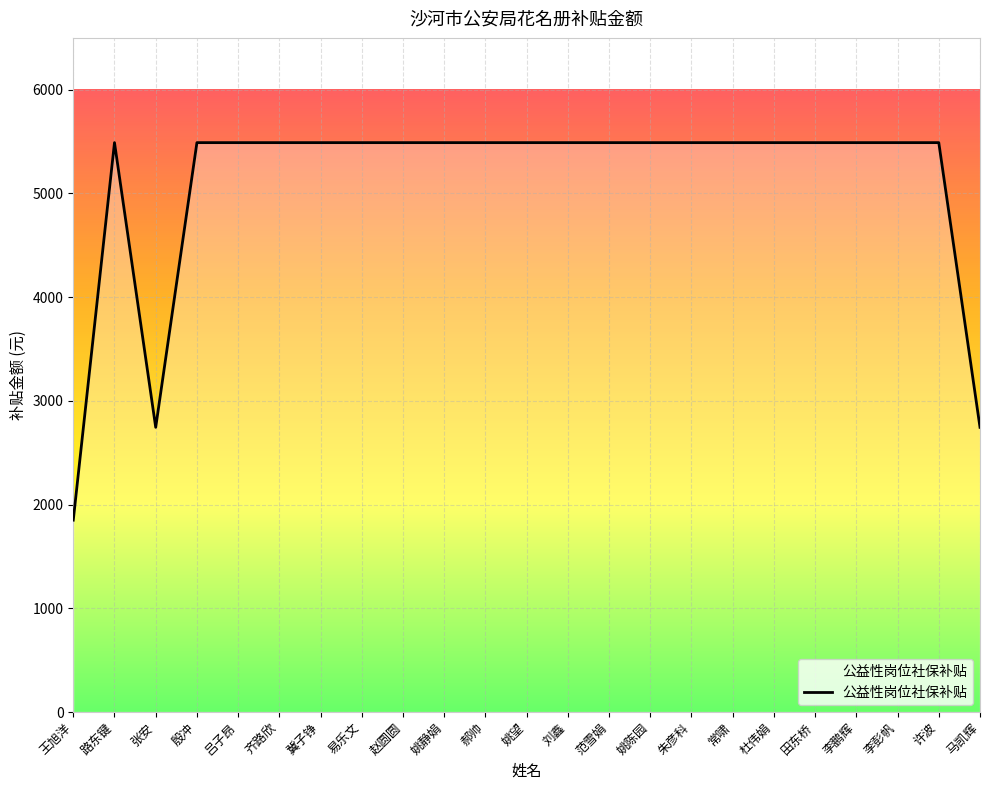

What is the greatest value displayed?

5490.0